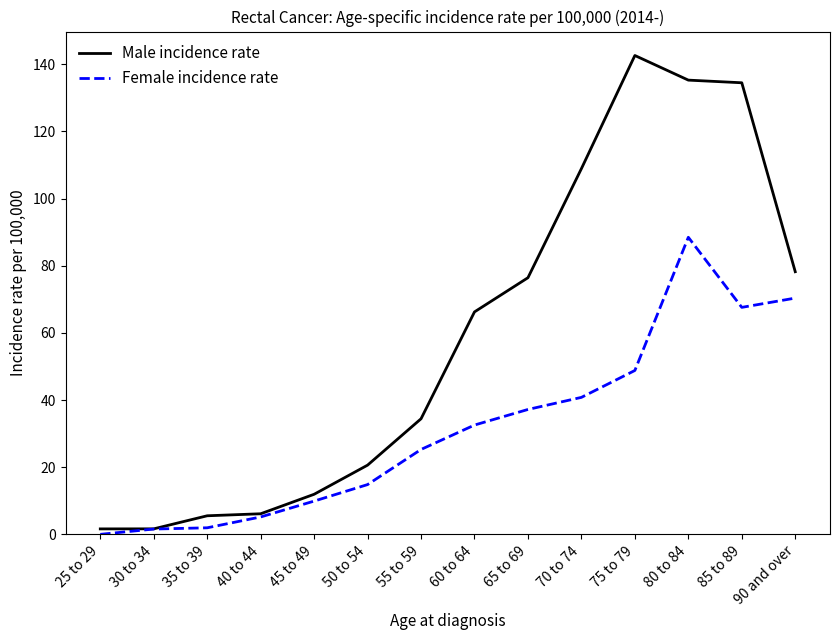

What position from the right is 50 to 54?

9